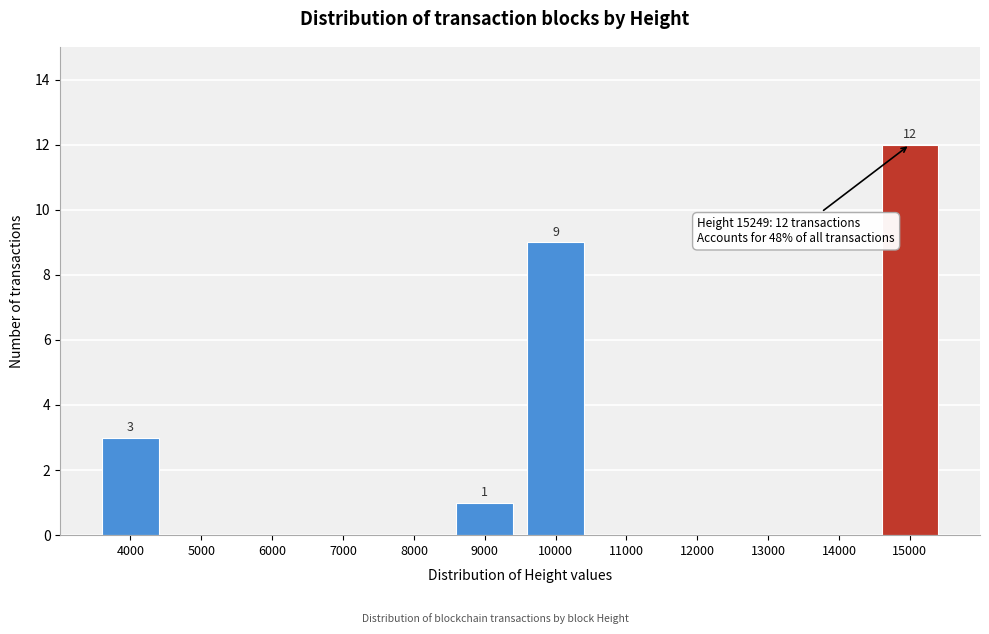

Reading left to right, list all the values displayed in this chart.

4000=3	5000=0	6000=0	7000=0	8000=0	9000=1	10000=9	11000=0	12000=0	13000=0	14000=0	15000=12